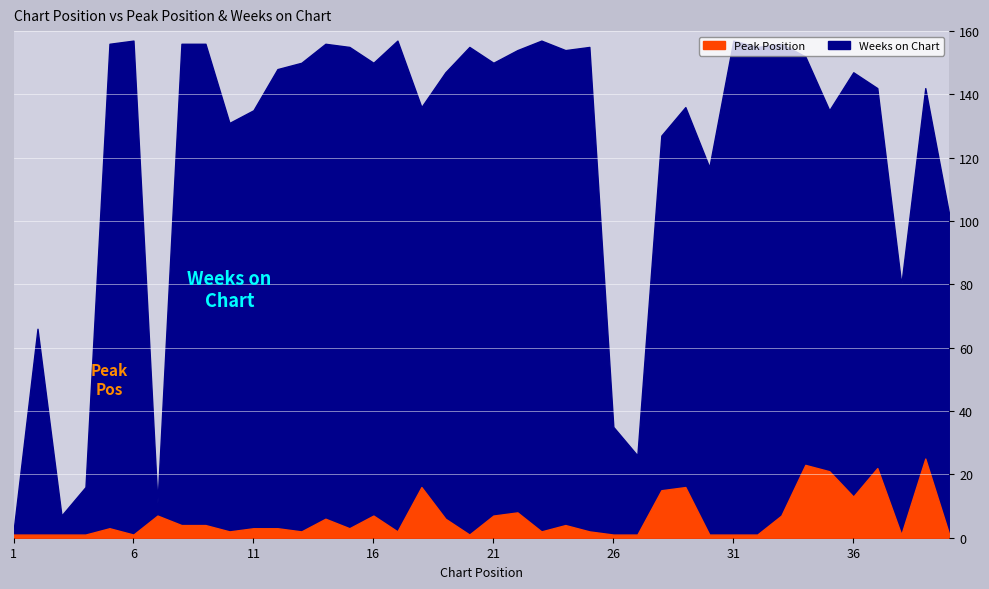

Is the value of Peak Position at 38 greater than the value of Weeks on Chart at 24?

No